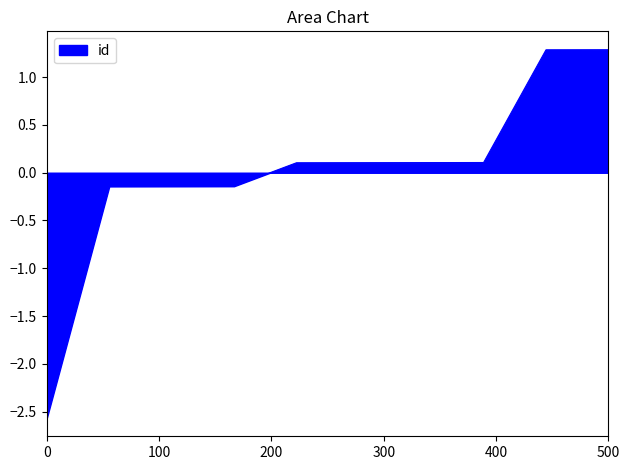

How many values are above zero?

6